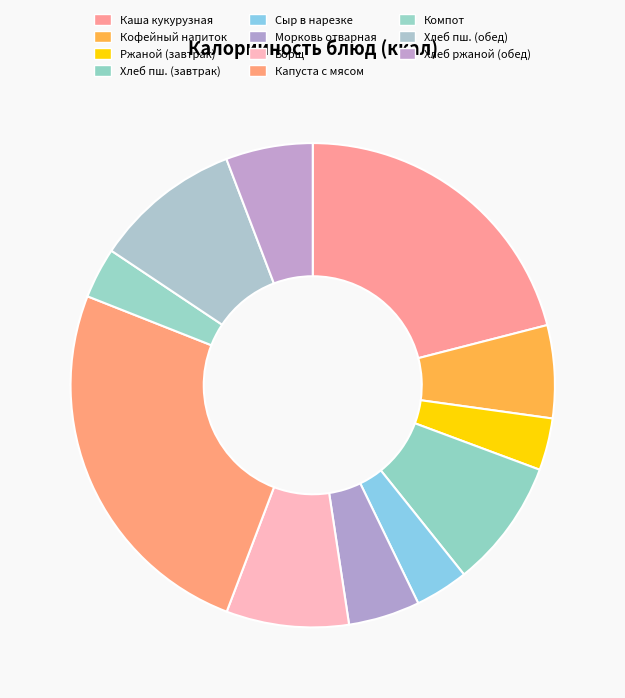

Which slice is the smallest?

Компот из свежих яблок